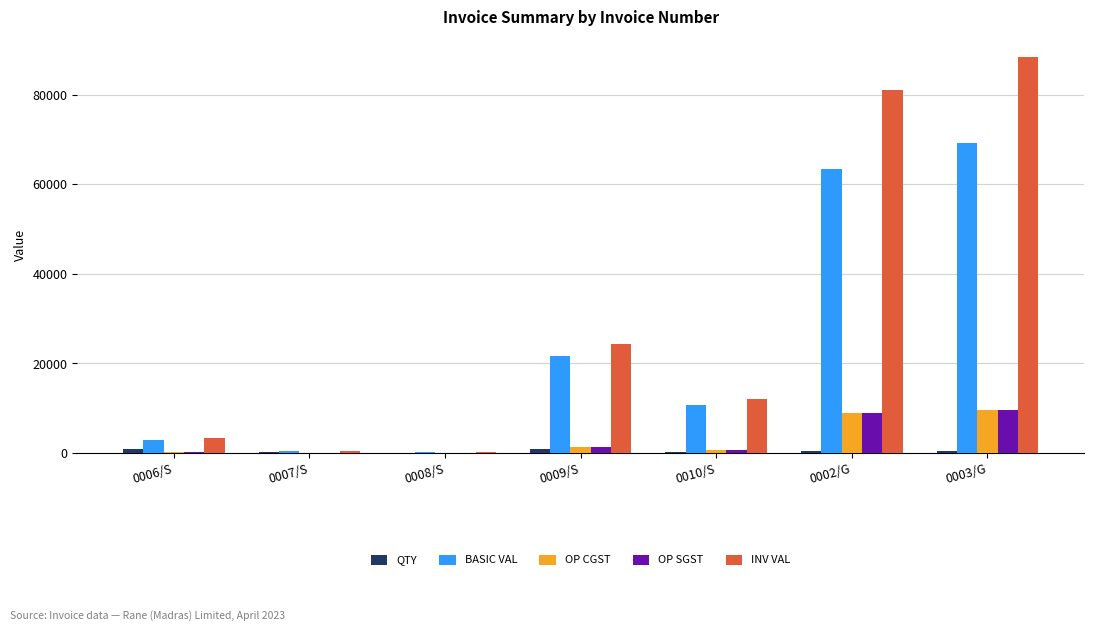

Where is BASIC VAL nearest to the value 34720?

0009/S